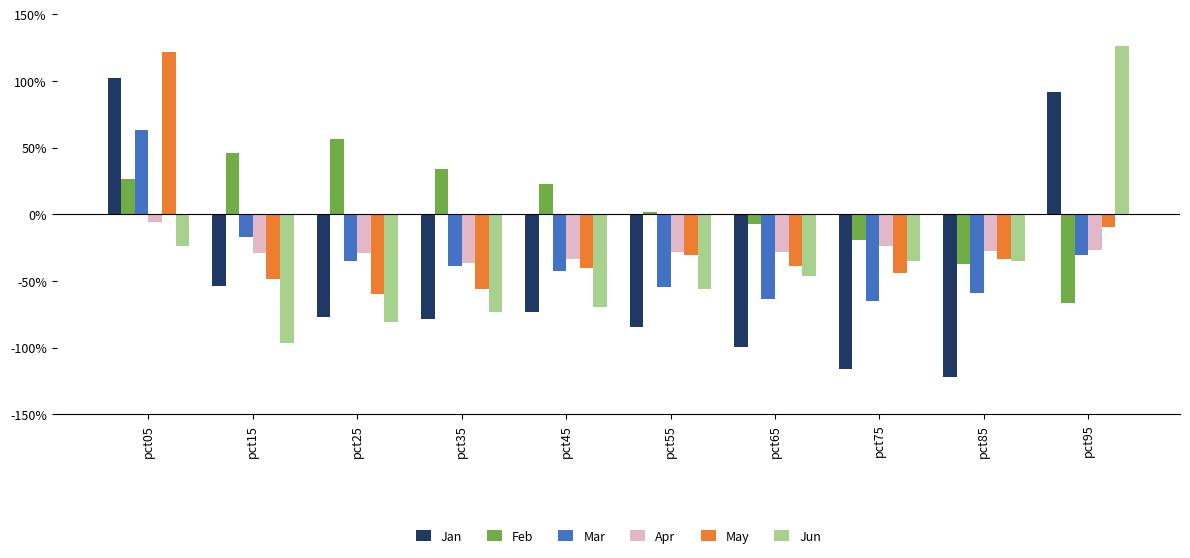

What is the approximate value of Jun at pct25?

-0.8